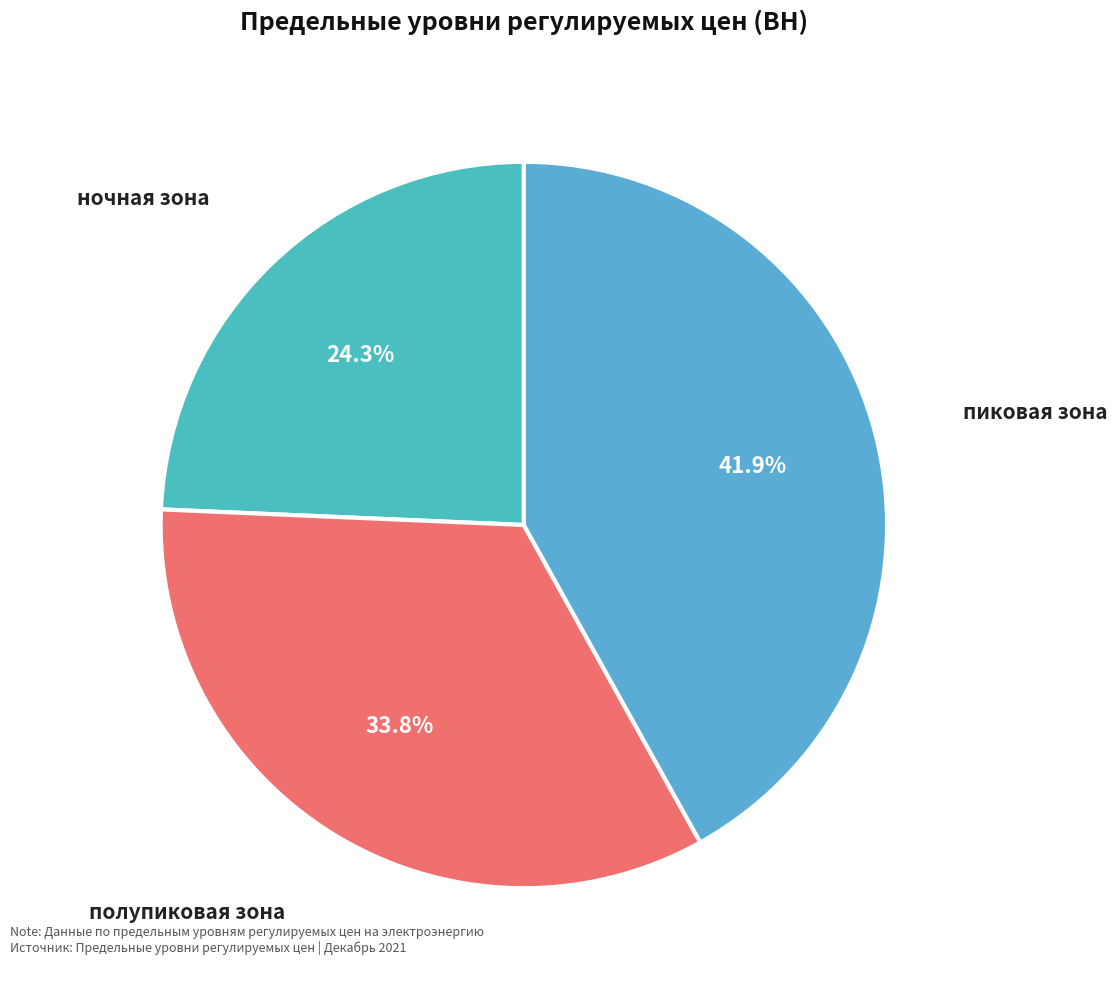

Is there any slice that represents more than half of the pie?

No